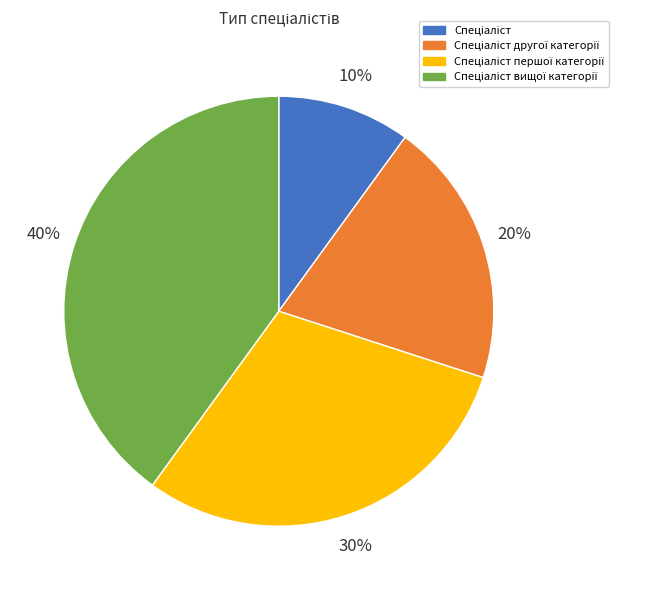

To the nearest percent, what is the average slice percentage?

25%